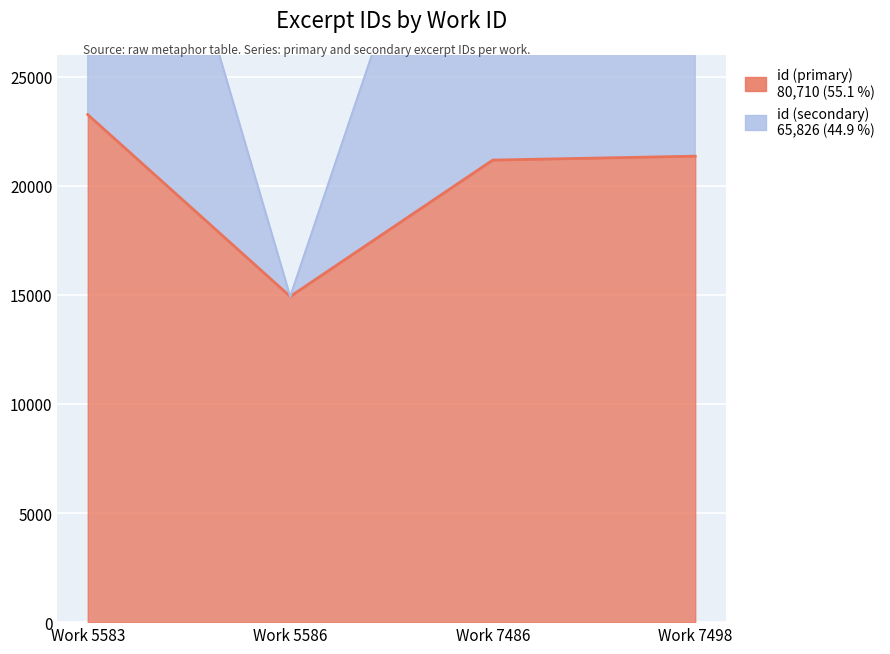

True or false: id (secondary) has more than 1 points higher than both neighbors.

False